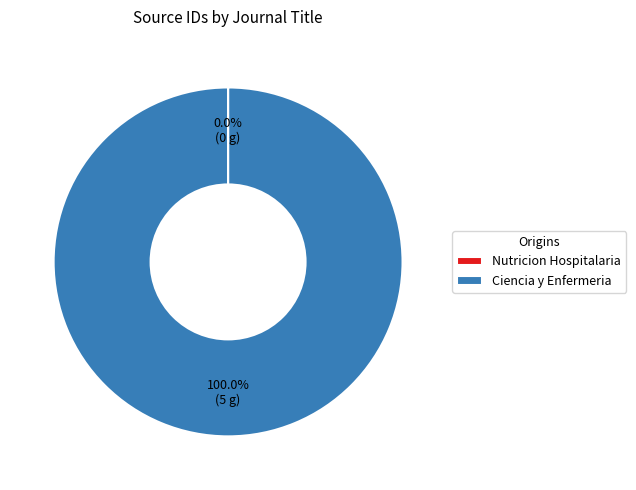

Does any single category account for the majority?

Yes